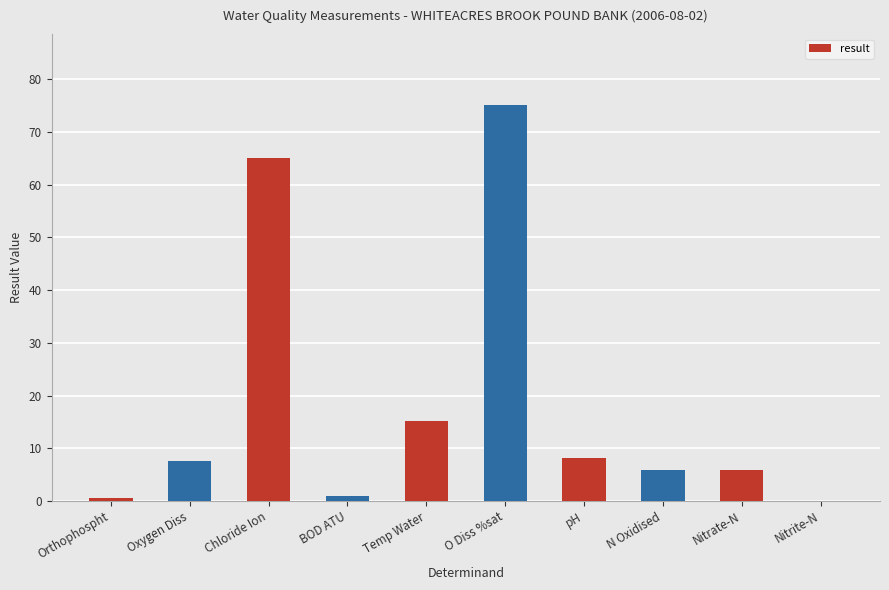

What is the sum of all values?

184.3